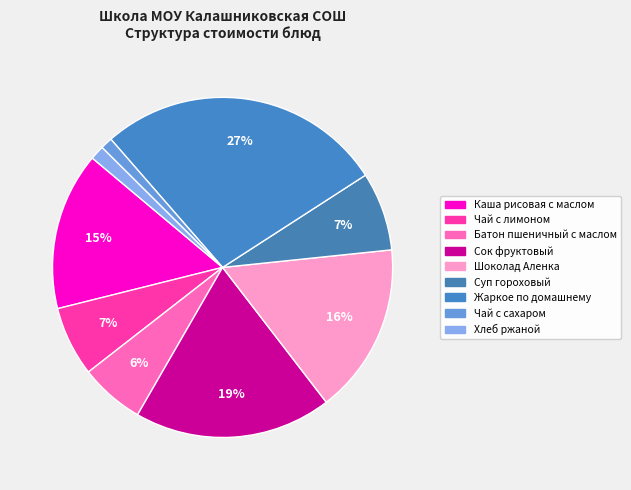

Is there a majority slice in this chart?

No